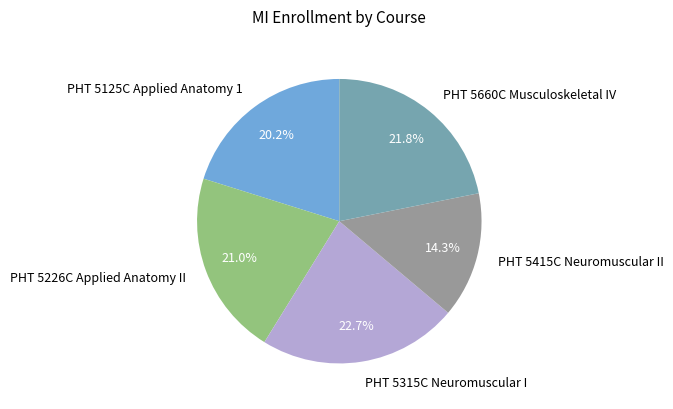

Which has a higher value, PHT 5660C Musculoskeletal IV or PHT 5315C Neuromuscular I?

PHT 5315C Neuromuscular I